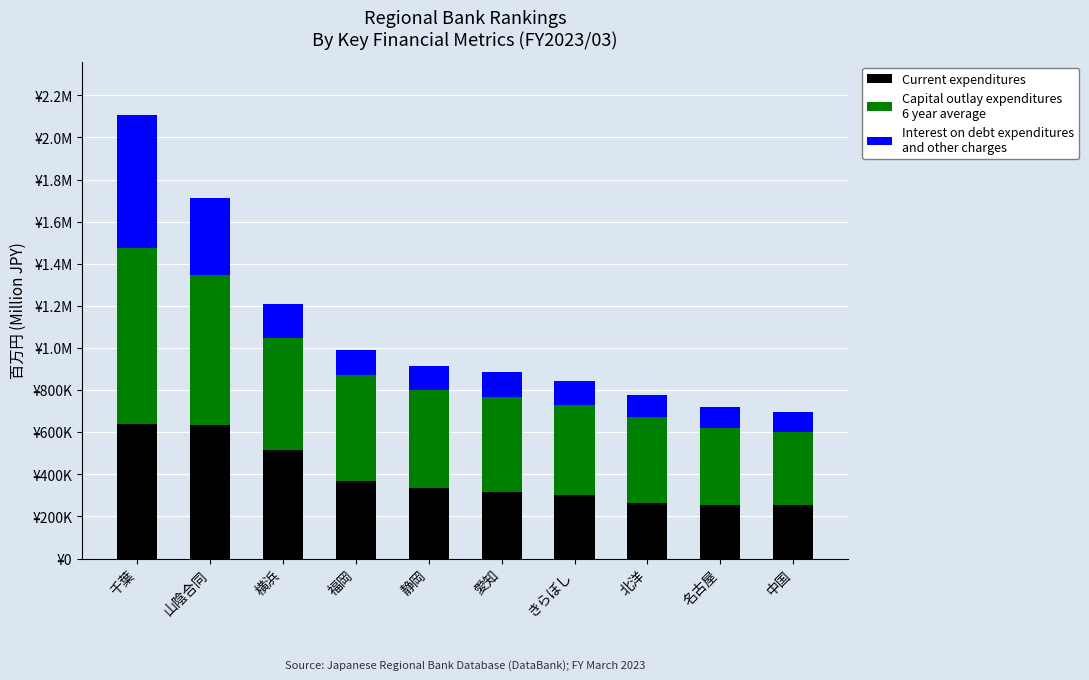

Are the bars grouped side by side (vs. stacked)?

No